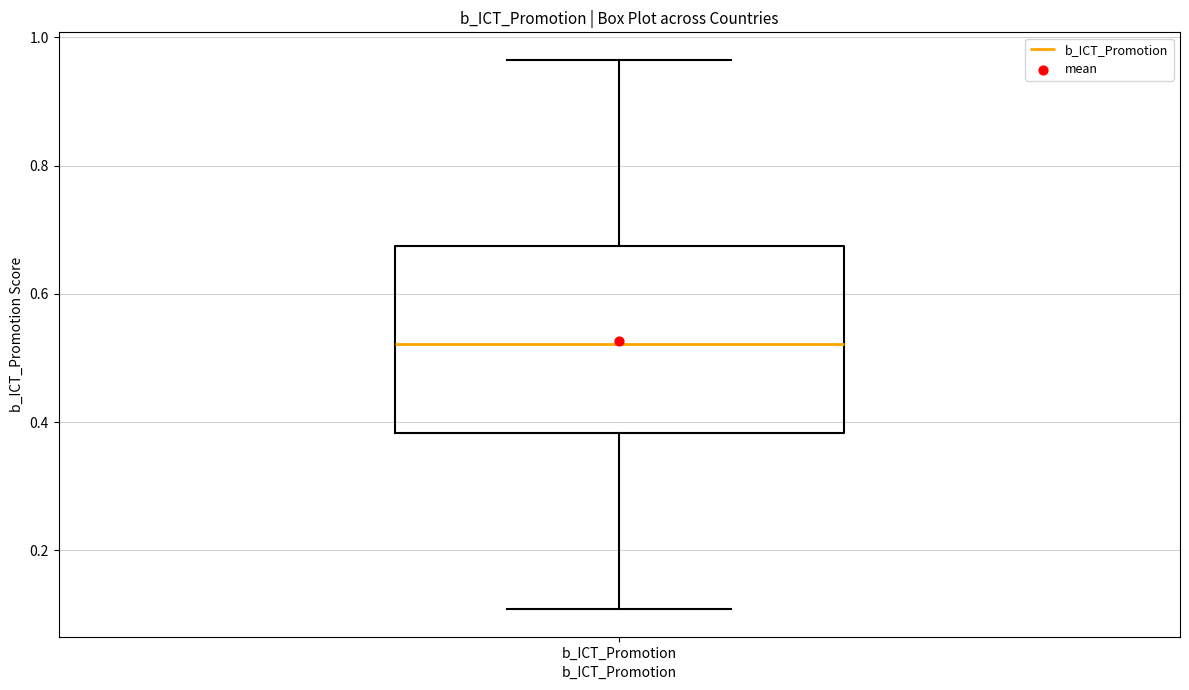

Read this box plot against the y-axis: the position of the median line, the range covered by the box, and the ends of both whiskers. The values are not printed on the chart, so give them approximately, as read against the axis.

median 0.52, box 0.38 to 0.68, whiskers 0.10 to 0.96